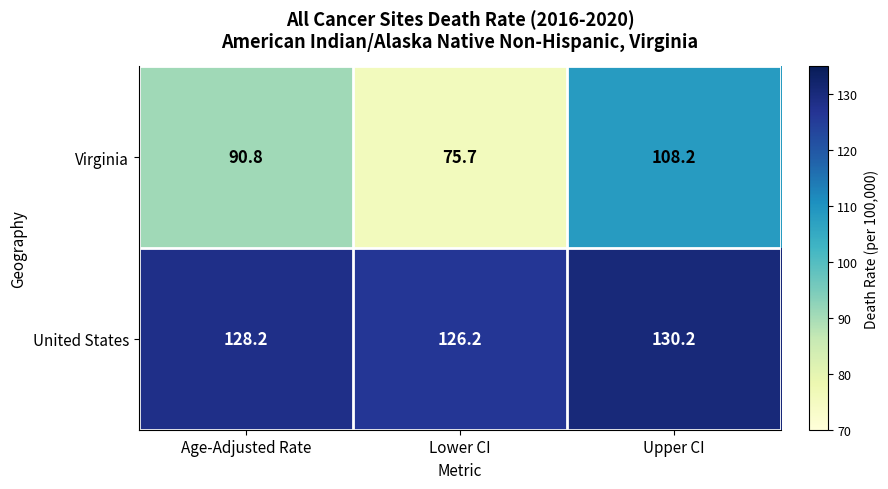

At which label is Virginia closest to 91?

Age-Adjusted Rate